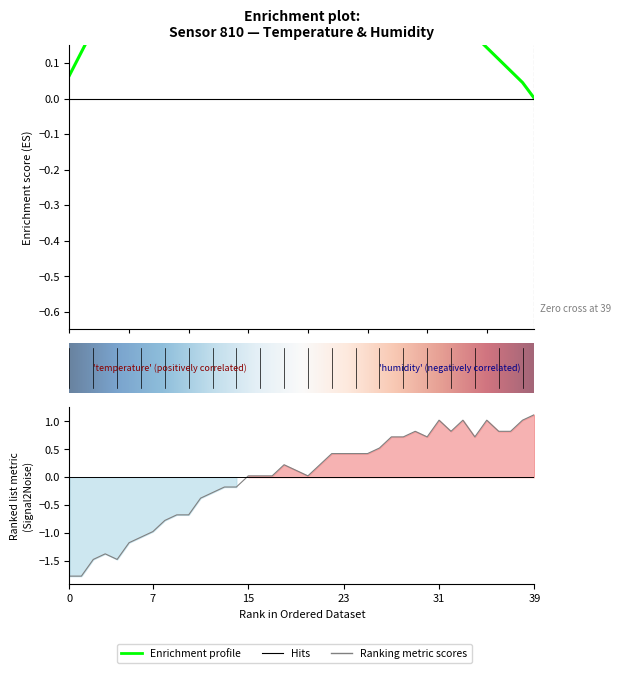

Reading right to left, transcribe all the data shown in this chart.

1.1	1.0	0.8	0.8	1.0	0.7	1.0	0.8	1.0	0.7	0.8	0.7	0.7	0.5	0.4	0.4	0.4	0.4	0.2	0.0	0.1	0.2	0.0	0.0	0.0	-0.2	-0.2	-0.3	-0.4	-0.7	-0.7	-0.8	-1.0	-1.1	-1.2	-1.5	-1.4	-1.5	-1.8	-1.8